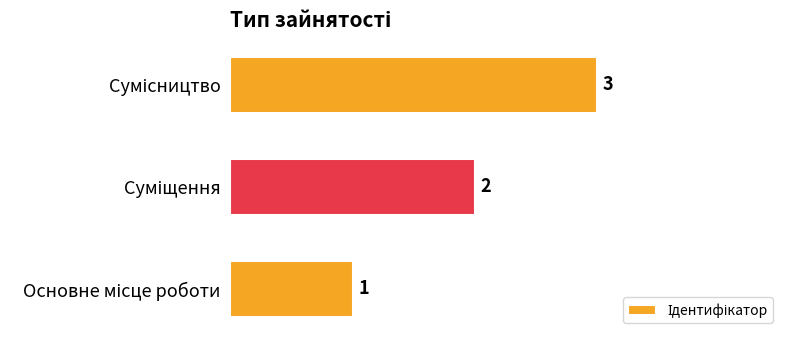

What is the sum of all values?

6